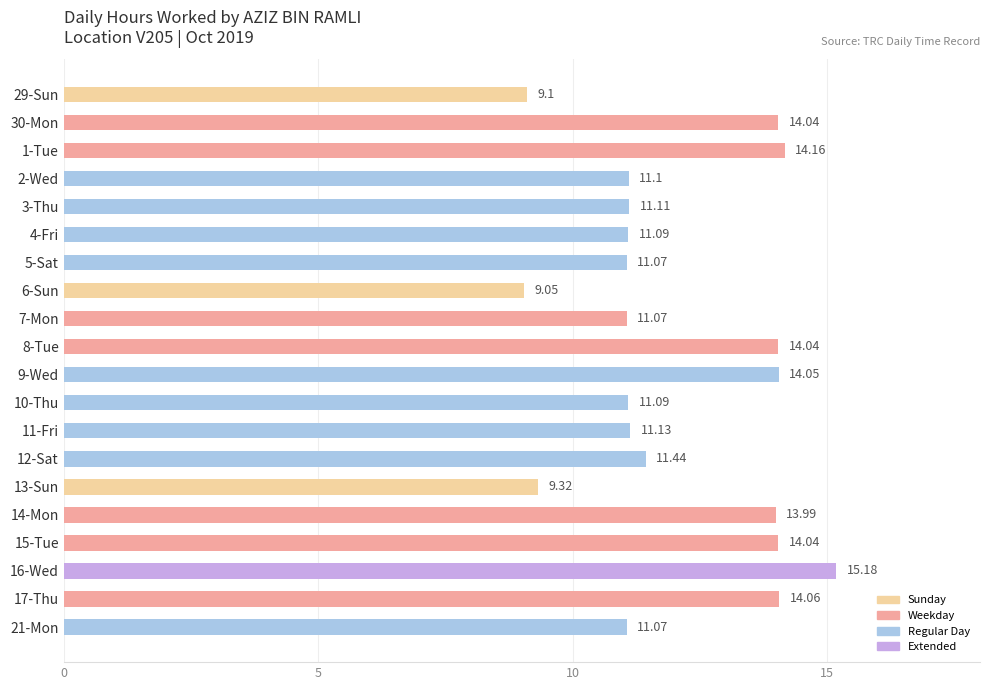

Approximately how many times larger is the value at 12-Sat compared to 3-Thu?

1.0